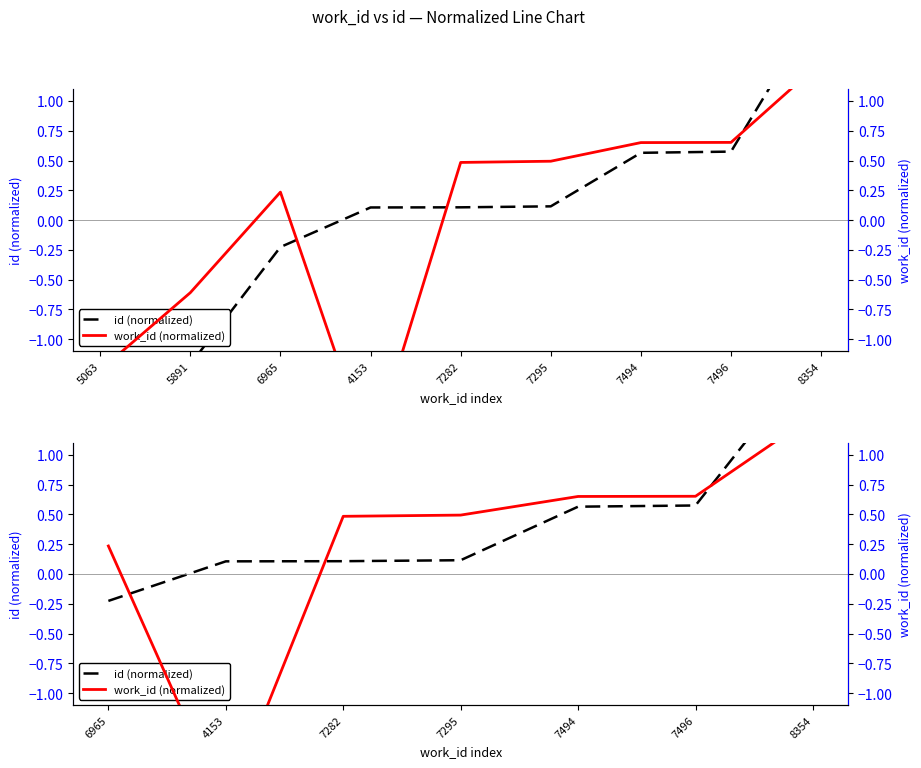

What position from the left is 8354?

7